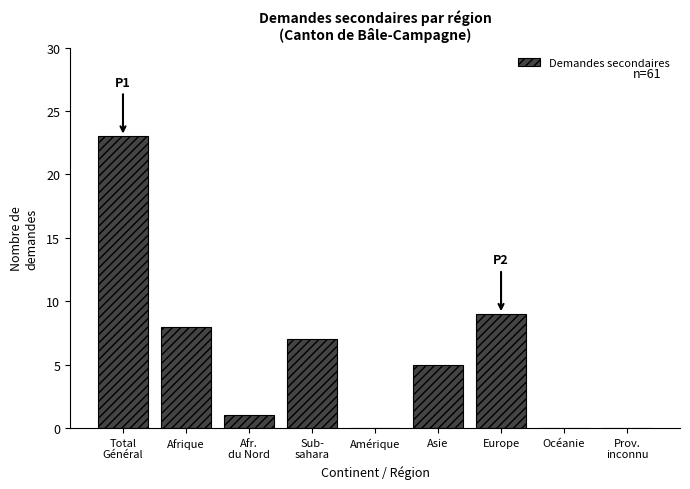

What is the sum of the values at Asie and Amérique?

5